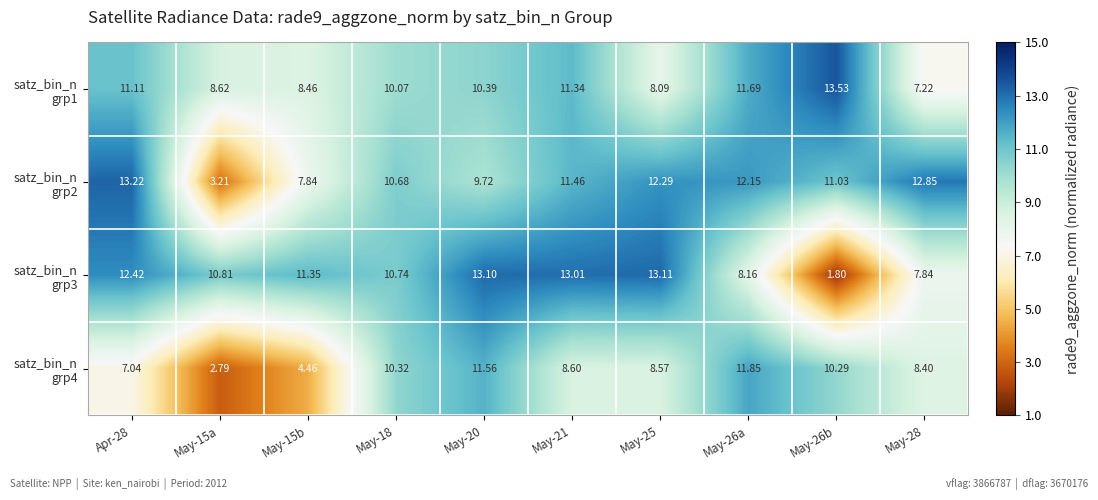

Which series has the largest total across all categories?

satz_bin_n grp2